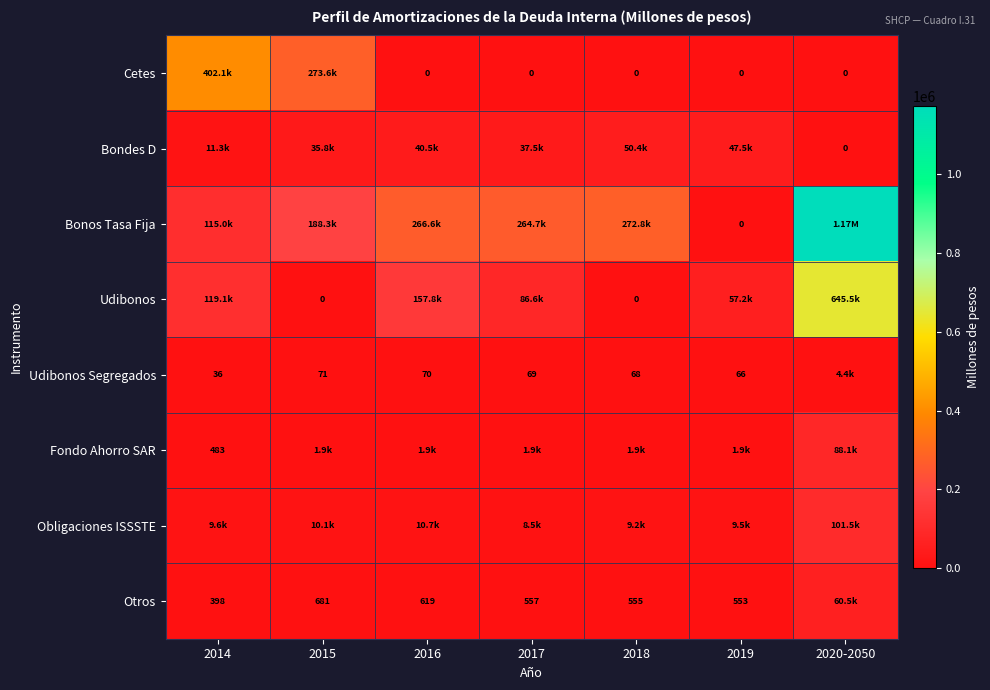

Which category has the highest value in the Fondo Ahorro SAR series?

2020-2050